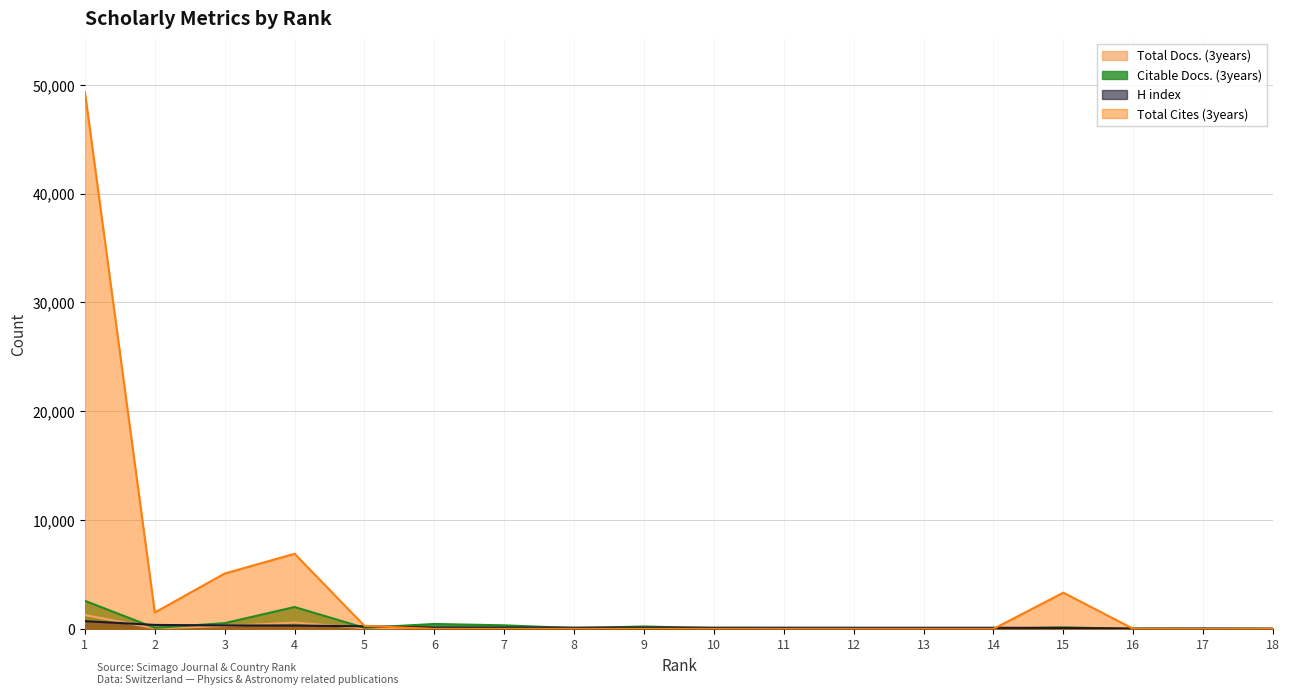

Where is Total Docs. (3years) nearest to the value 635?

4